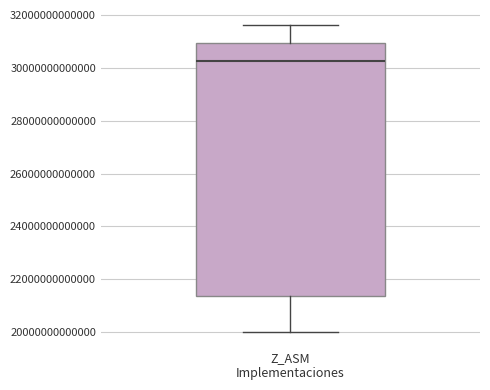

Read this box plot against the y-axis: the position of the median line, the range covered by the box, and the ends of both whiskers. The values are not printed on the chart, so give them approximately, as read against the axis.

median 30200000000000, box 21400000000000 to 31000000000000, whiskers 20000000000000 to 31600000000000